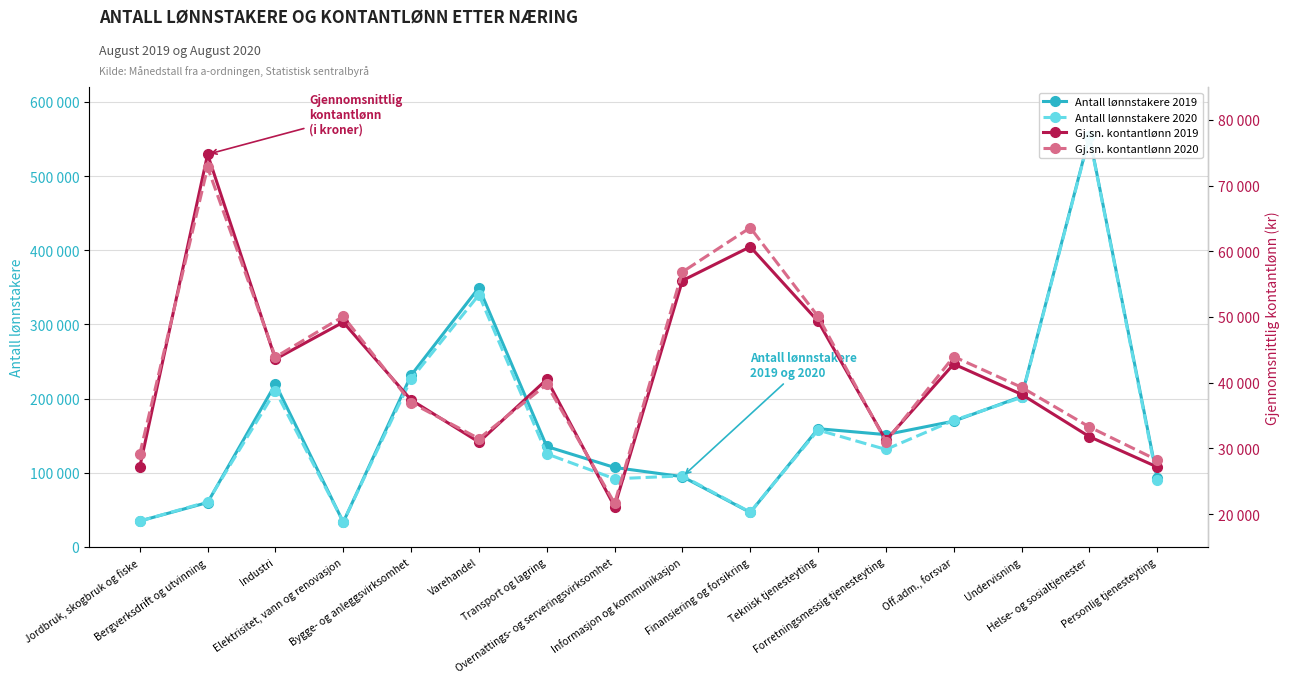

What is the difference between the maximum and second lowest values in the Gj.sn. kontantlønn 2020 series?

44542.0